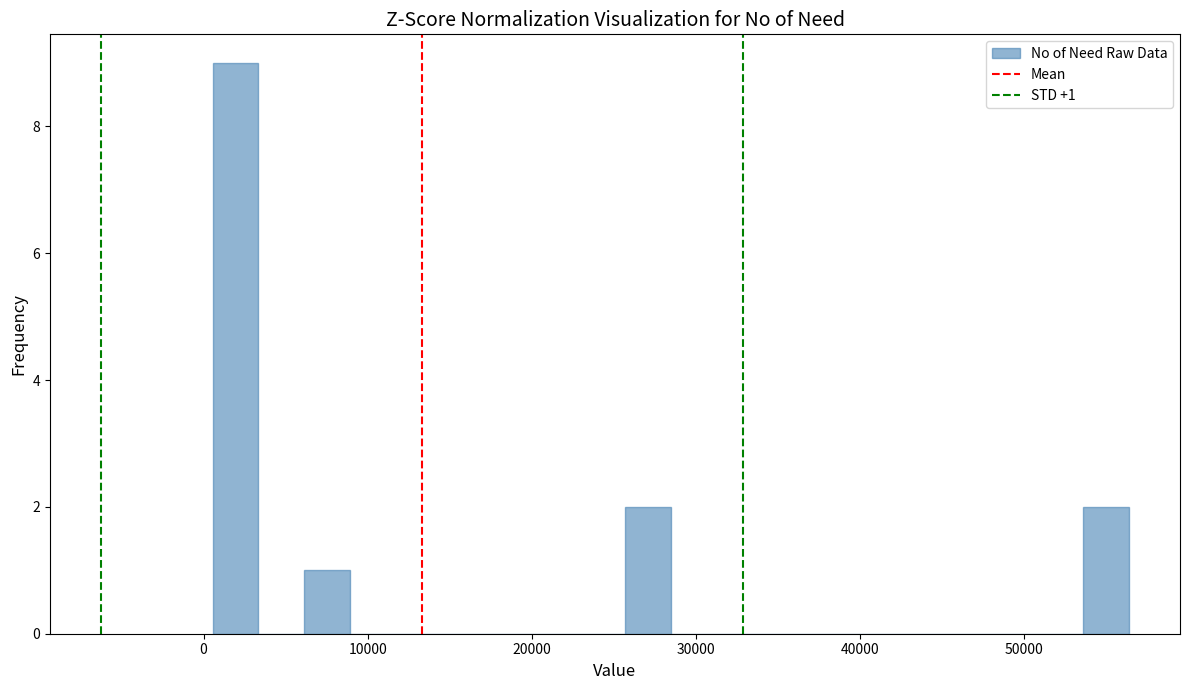

Around what value on the x-axis is the tallest bar? Give the approximate position of its centre, as read against the axis.

2000